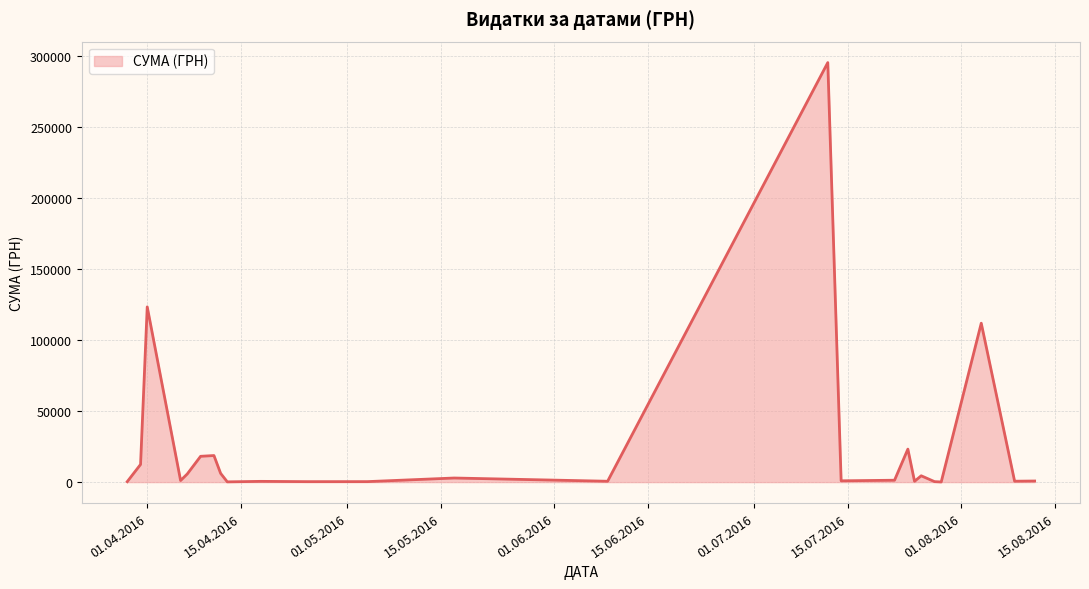

What is the greatest value displayed?

295638.6